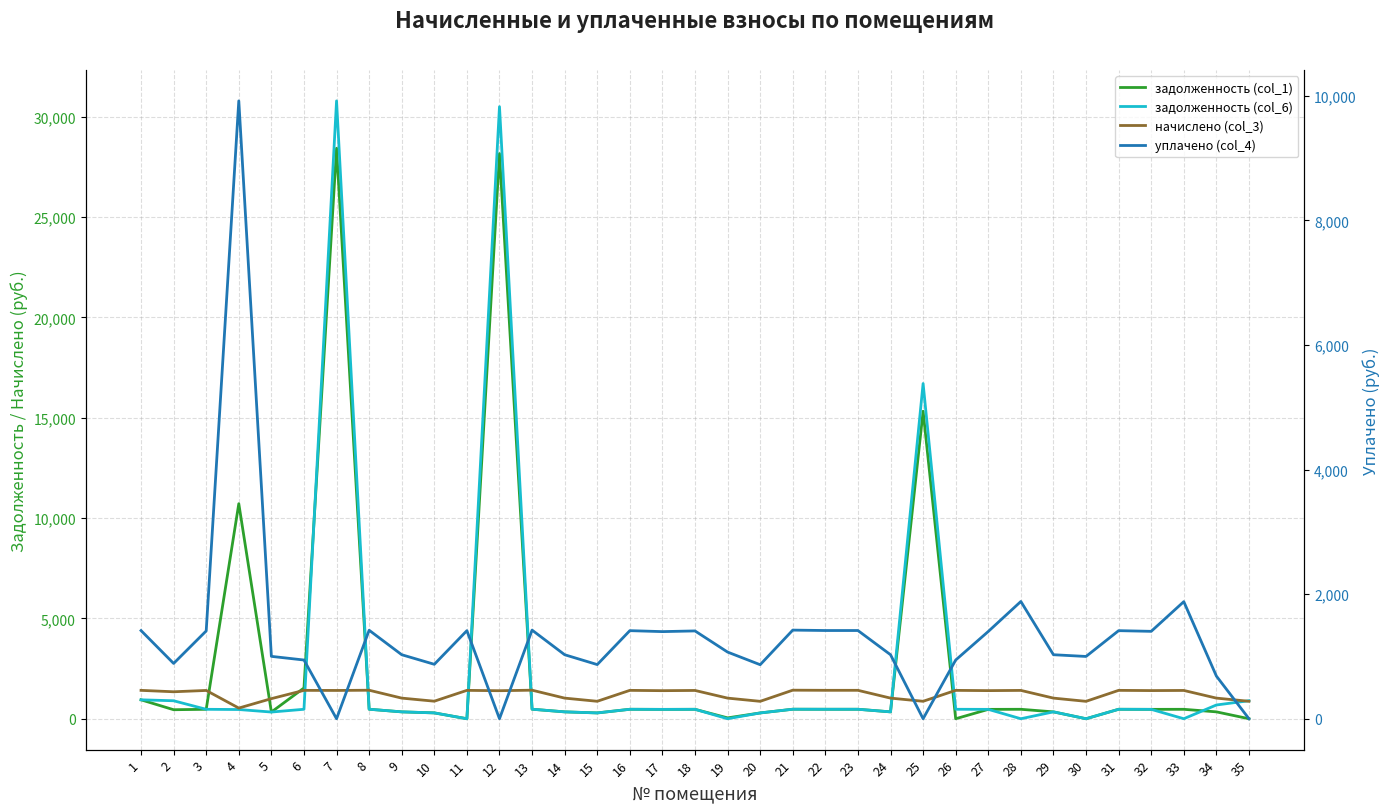

What is the value of the уплачено (col_4) point at the 26th from the left?

942.8